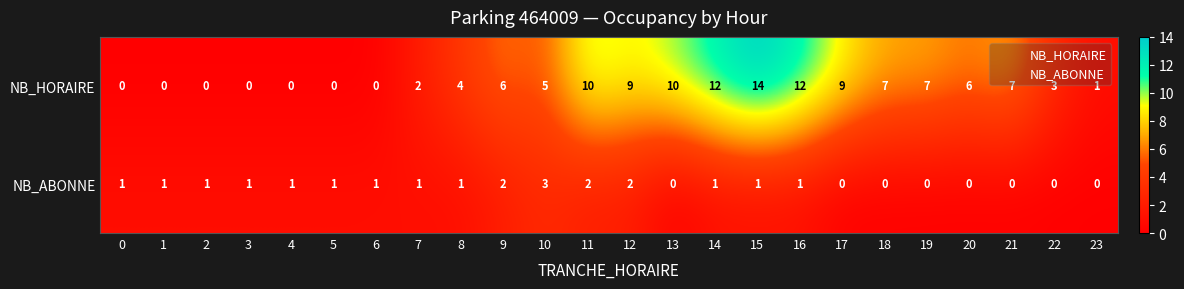

What is the sum of the NB_HORAIRE values at 17 and 1?

9